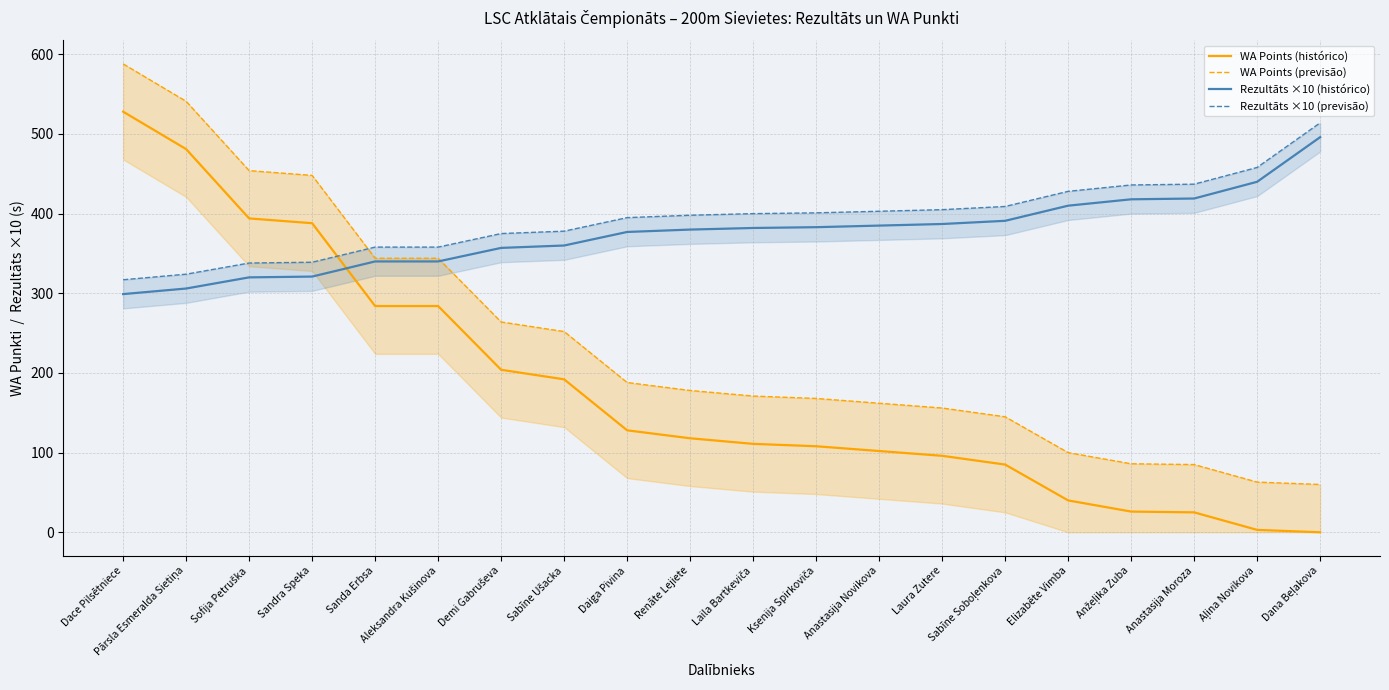

Rank the series at Daiga Pivina from highest to lowest value.

Rezultāts ×10 (previsão), Rezultāts ×10 (histórico), WA Points (previsão), WA Points (histórico)